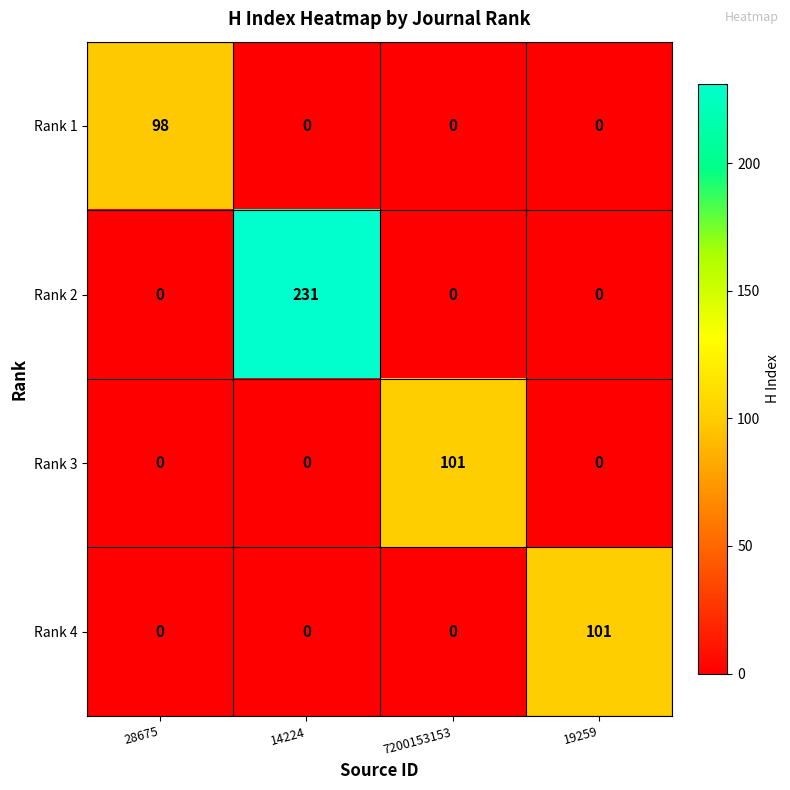

Reading left to right, what are all the values shown in this chart?

Rank 1: 98	0	0	0
Rank 2: 0	231	0	0
Rank 3: 0	0	101	0
Rank 4: 0	0	0	101